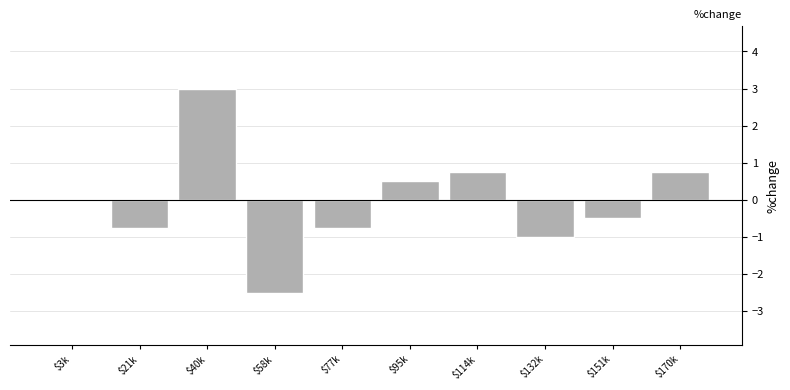

The value at $77k is -0.2. True or false?

False